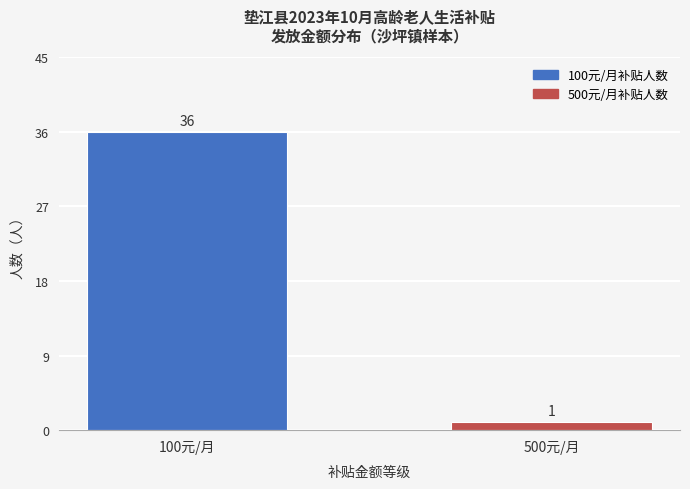

What is the change in value from 100元/月 to 500元/月?

-35